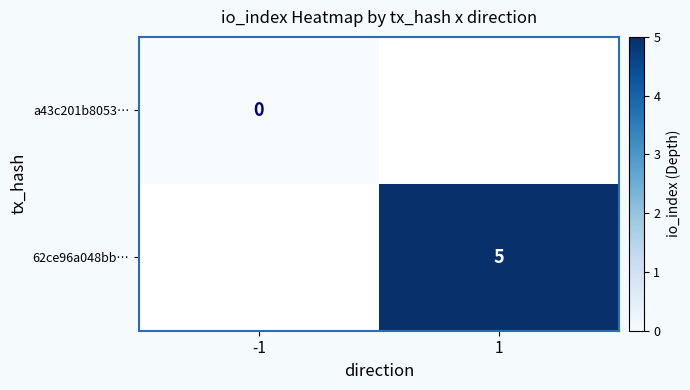

Count the number of data series in this chart.

2